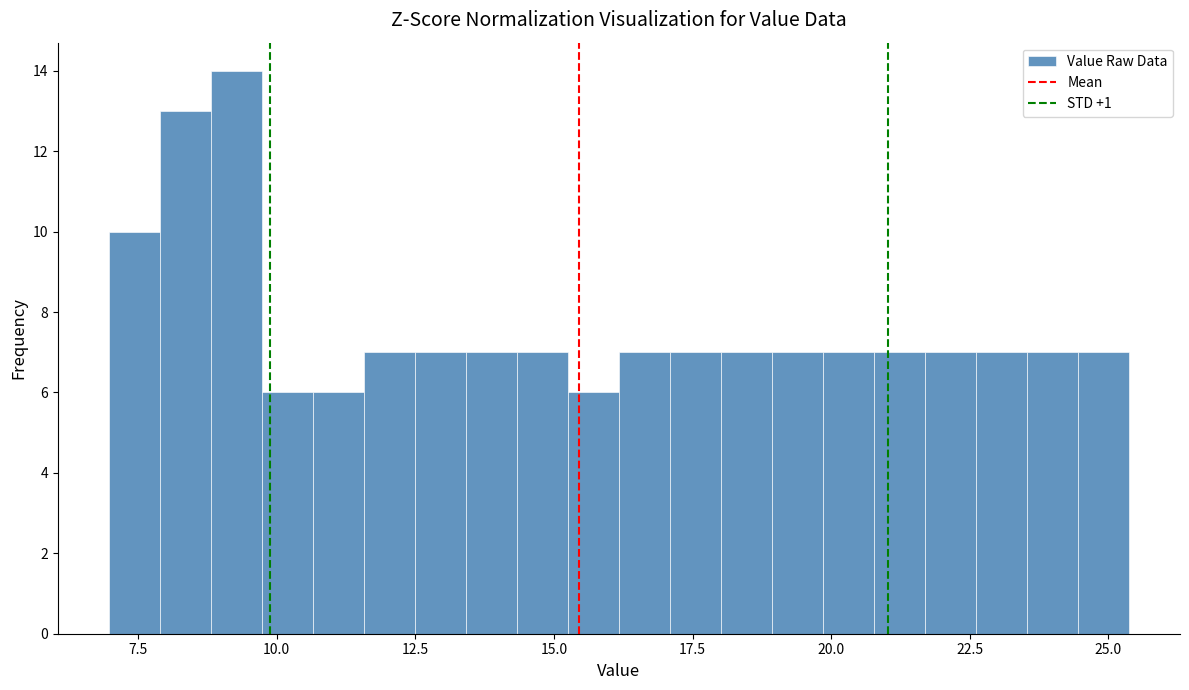

Read against the x-axis, roughly where is the centre of the tallest bar?

9.5